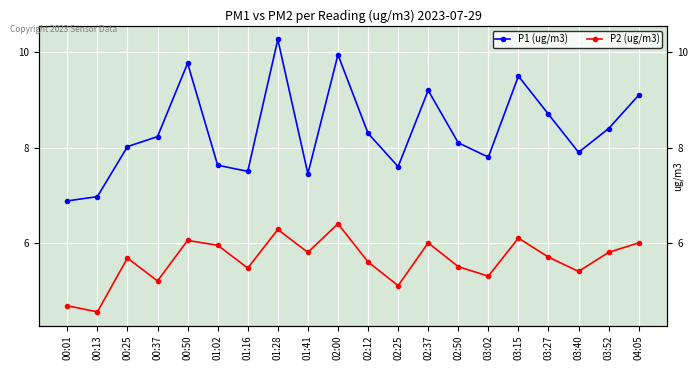

What is the difference between the P1 (ug/m3) values at 02:37 and 00:01?

2.3